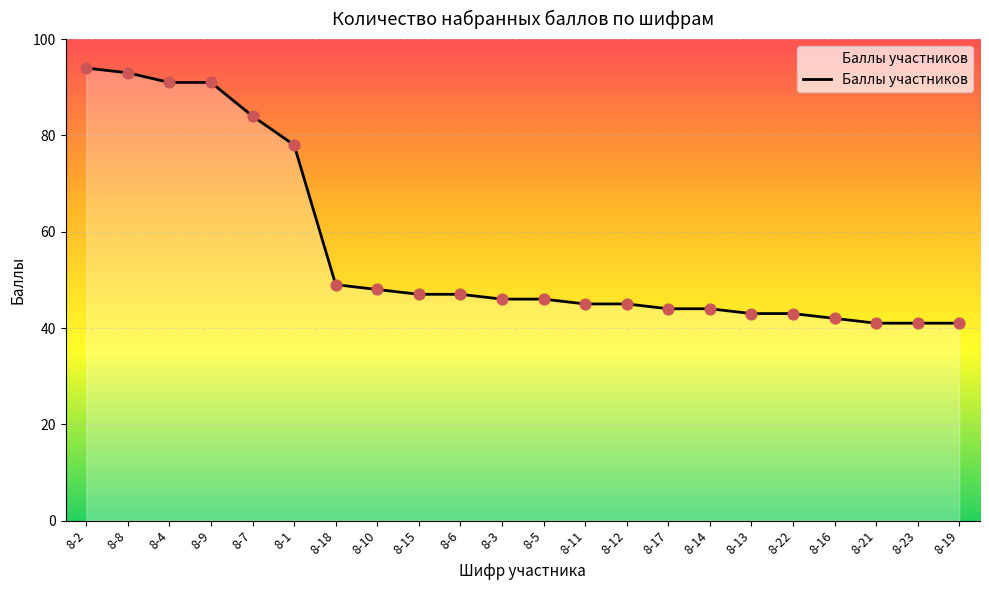

What is the ratio of the value at 8-2 to the value at 8-8?

1.0